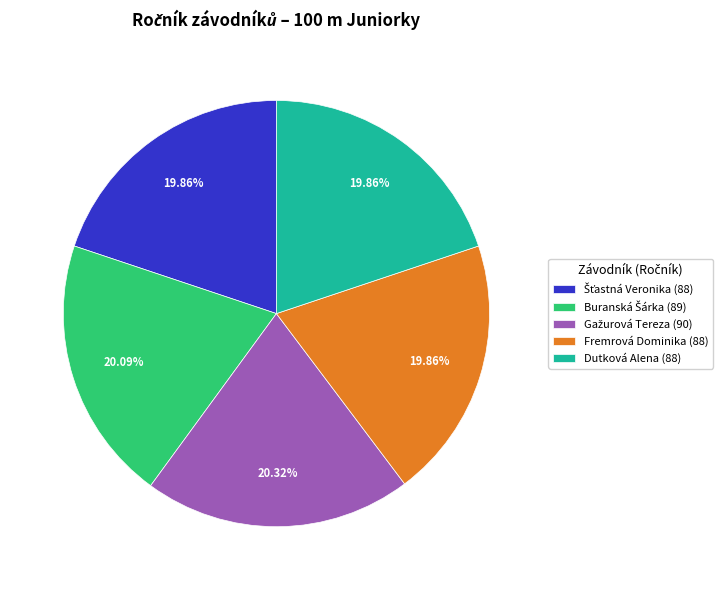

Does Fremrová Dominika (88) account for over 50% of the chart?

No